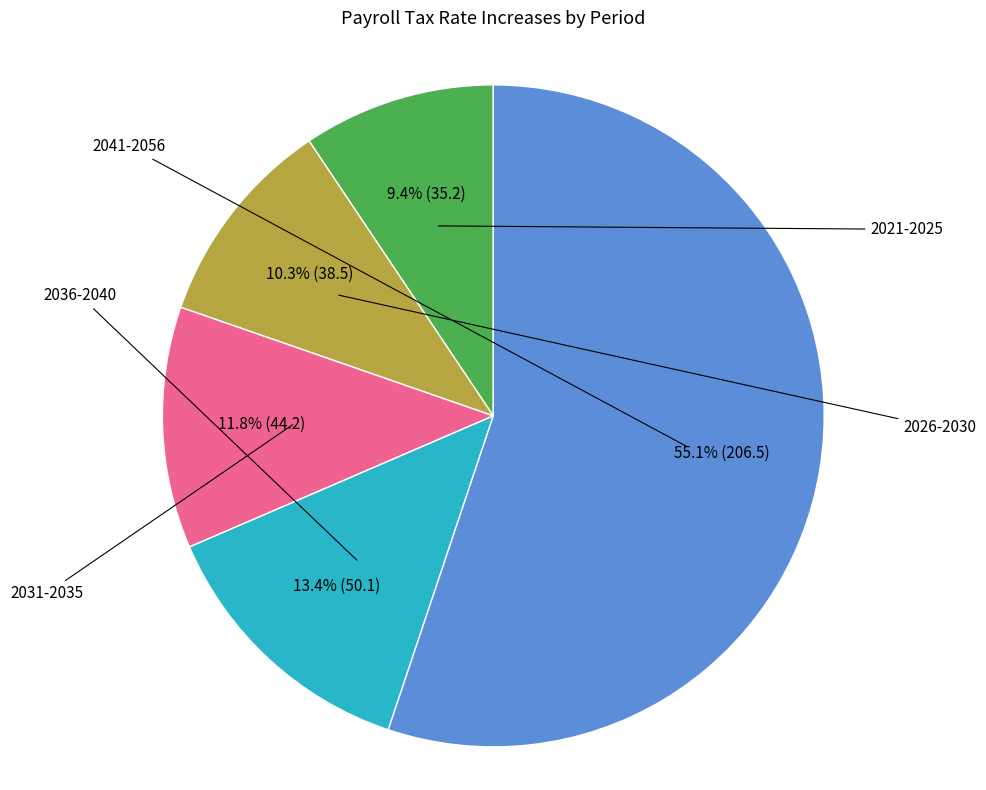

How many slices are in this pie chart?

5